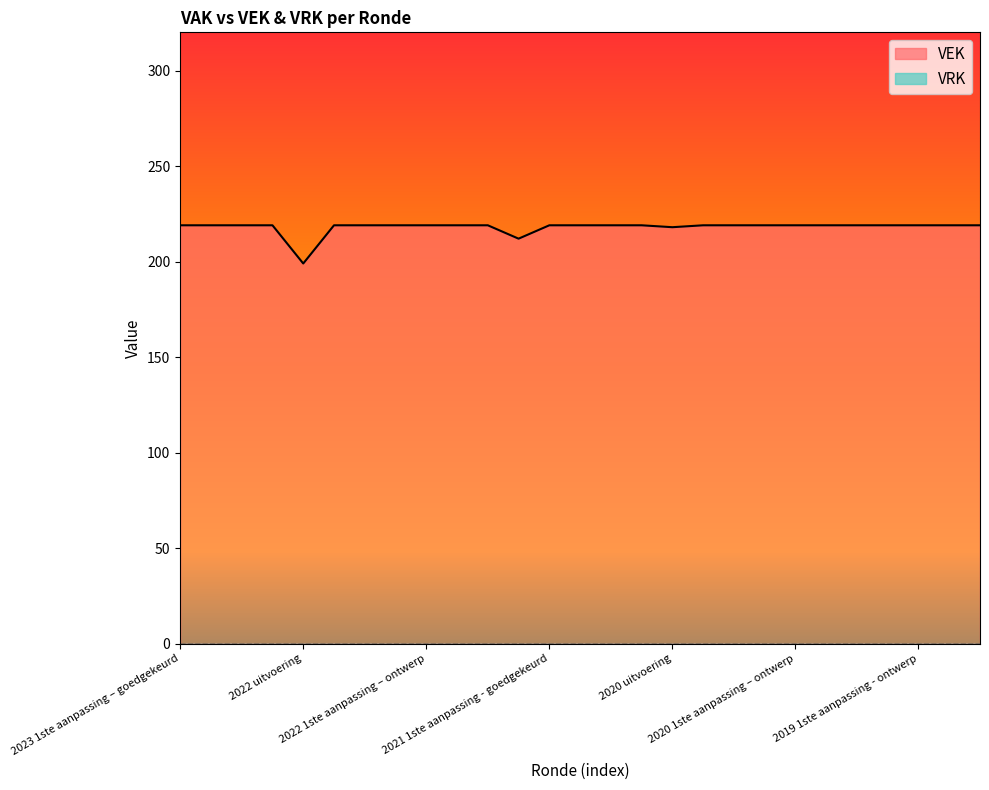

Is it true that the value at 2019 opmaak - ontwerp is 308?

False